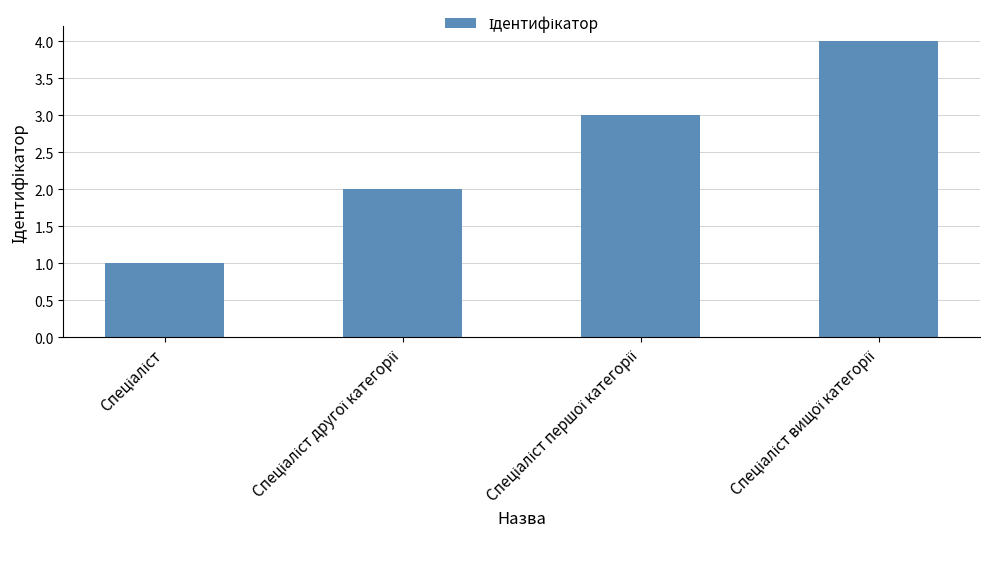

What is the sum of all values?

10